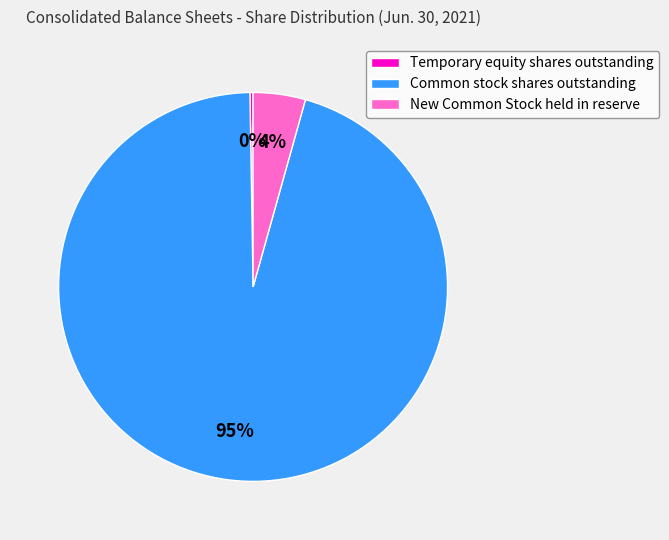

Which category has the biggest portion of the pie?

Common stock shares outstanding